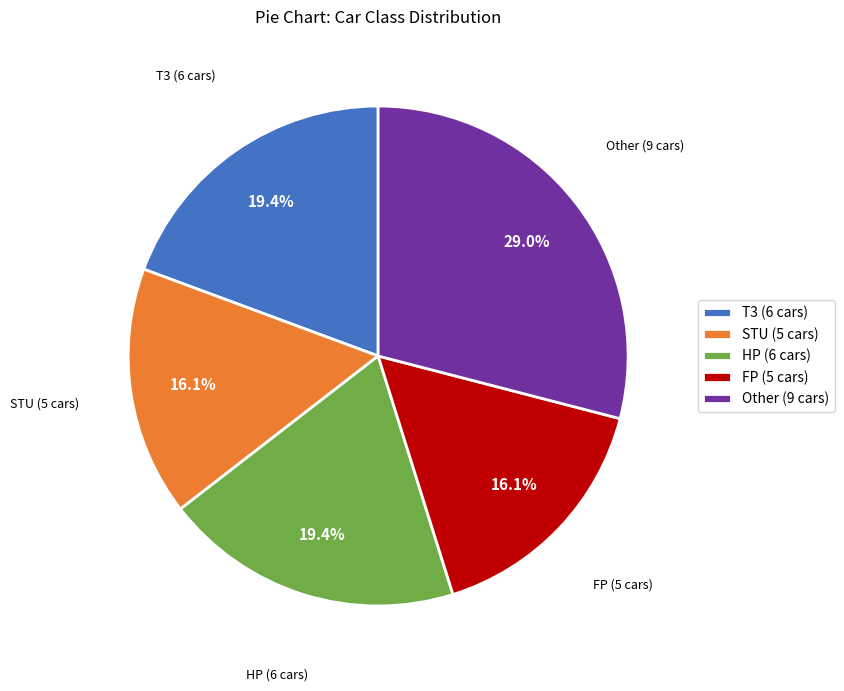

To the nearest percent, what is the difference between the largest and smallest slice percentages?

13%